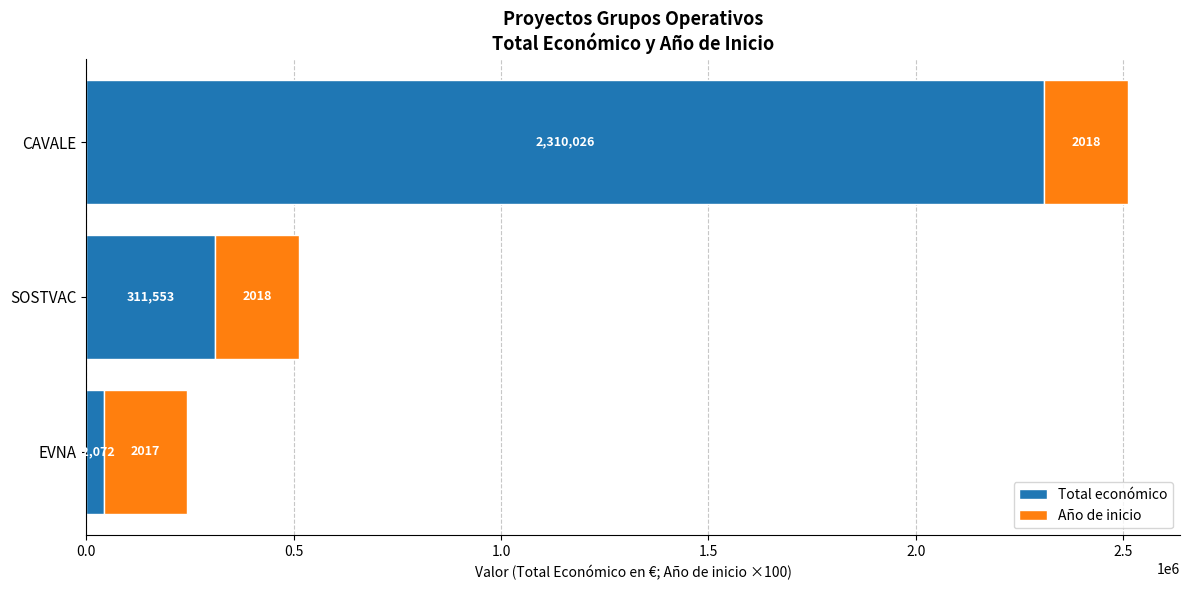

What is the difference between the maximum and minimum values in the Total económico series?

2267954